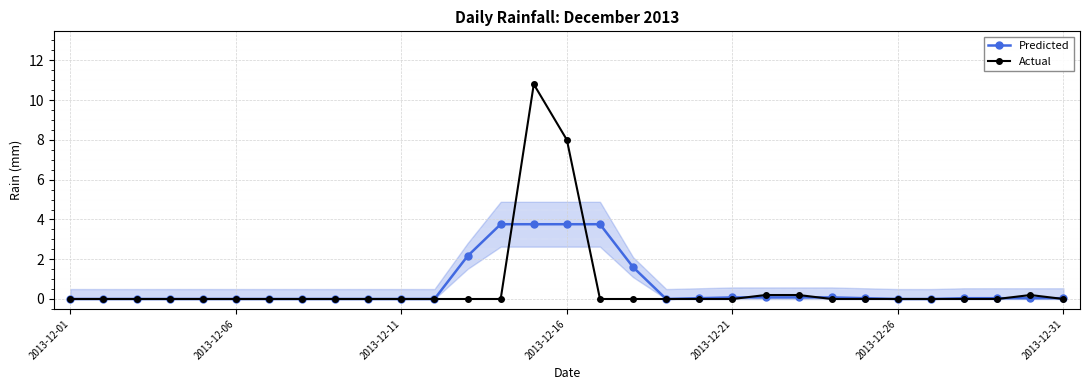

How many data points does each series have?

31